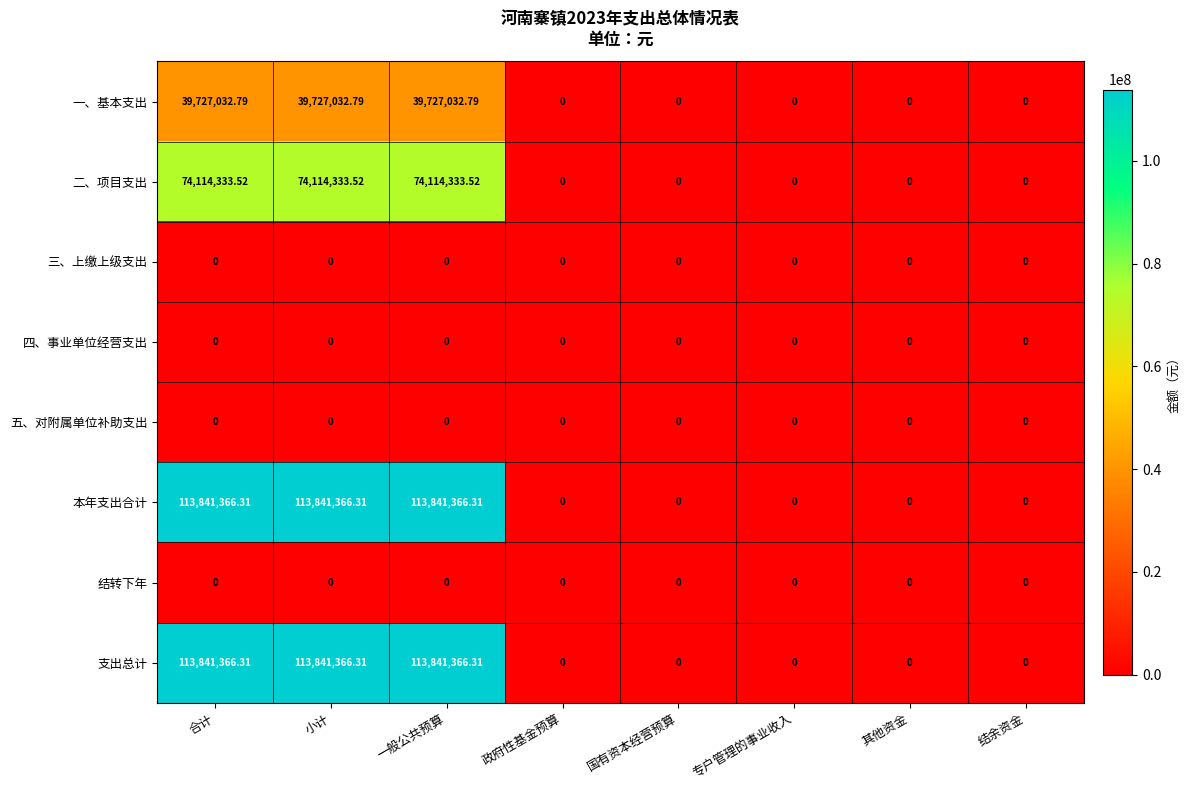

What is the greatest value displayed?

113841366.3